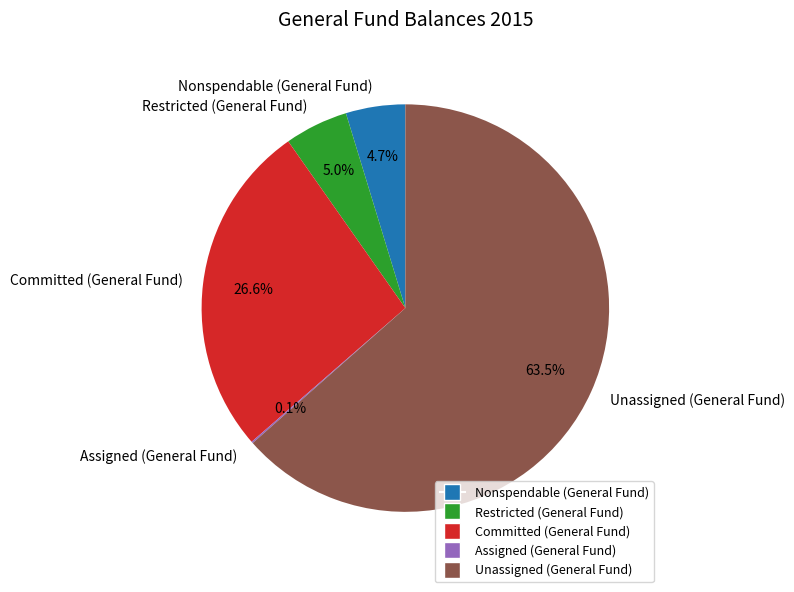

Approximately how many times larger is the value at Restricted (General Fund) compared to Unassigned (General Fund)?

0.1